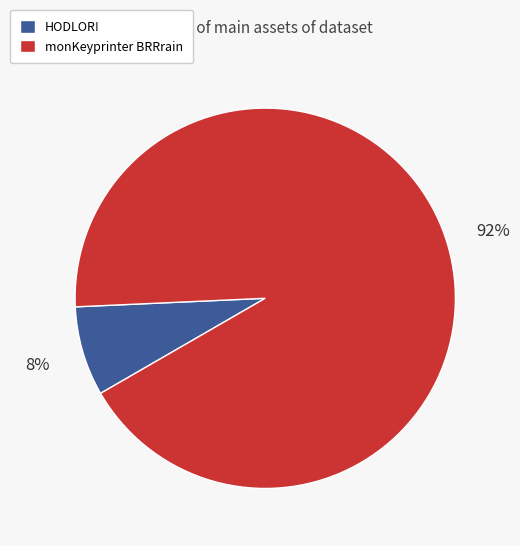

Is there a majority slice in this chart?

Yes